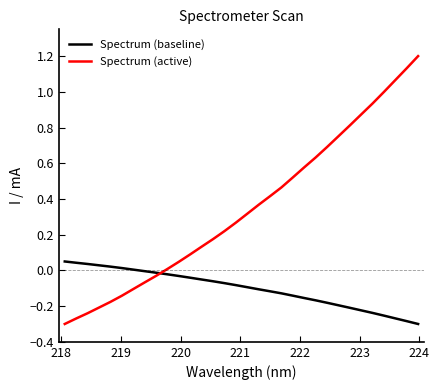

List the series in order of their peak value, highest first.

Spectrum (active), Spectrum (baseline)